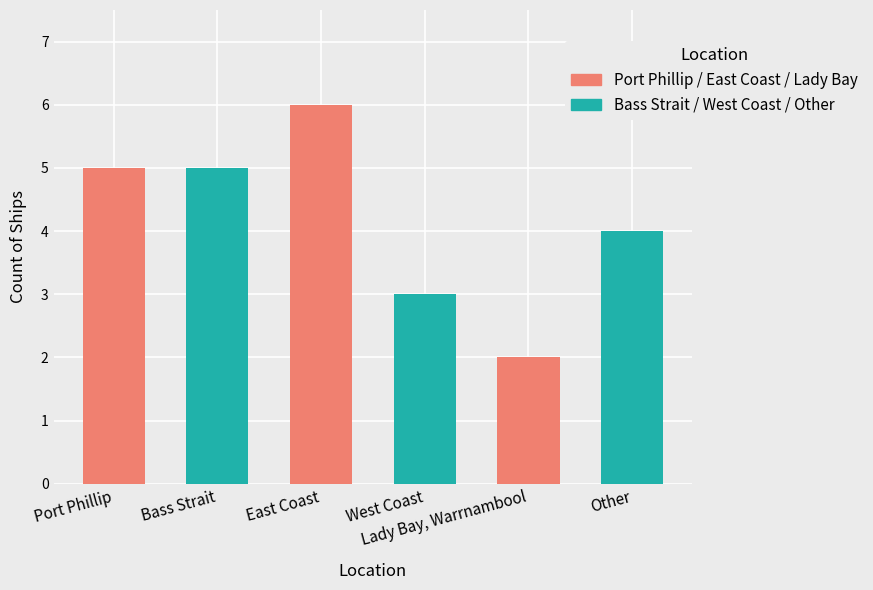

List the labels in order of value, smallest first.

Lady Bay, Warrnambool, West Coast, Other, Port Phillip, Bass Strait, East Coast